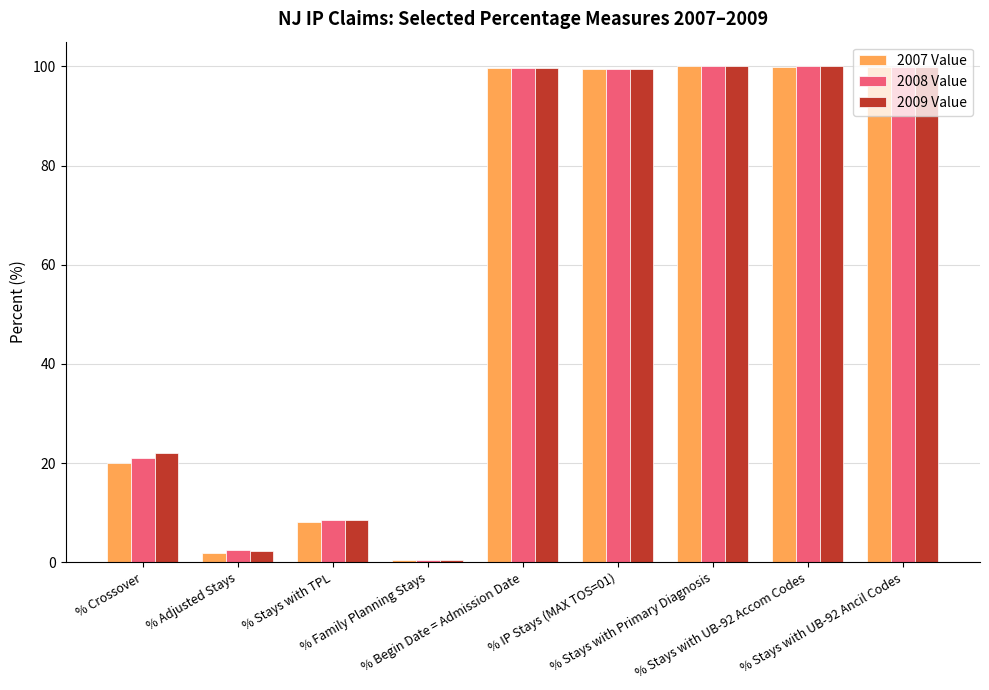

At how many categories does at least one series exceed 17?

6